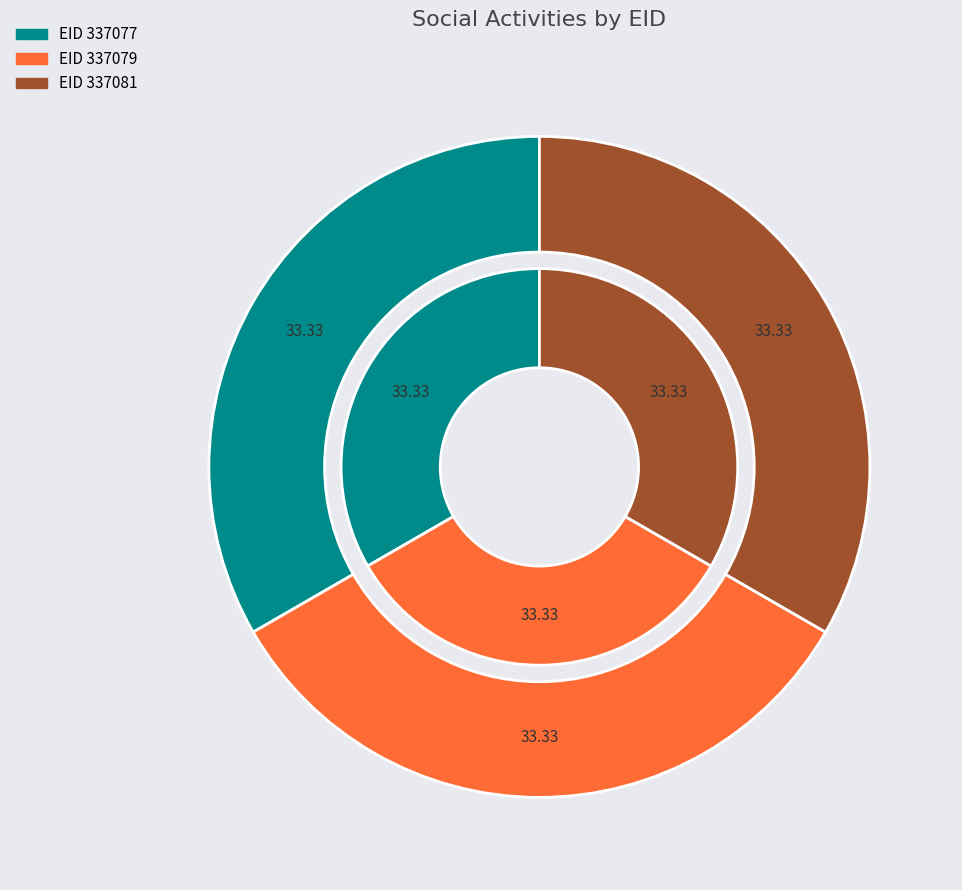

To the nearest percent, what percentage of the pie is 337079?

33%